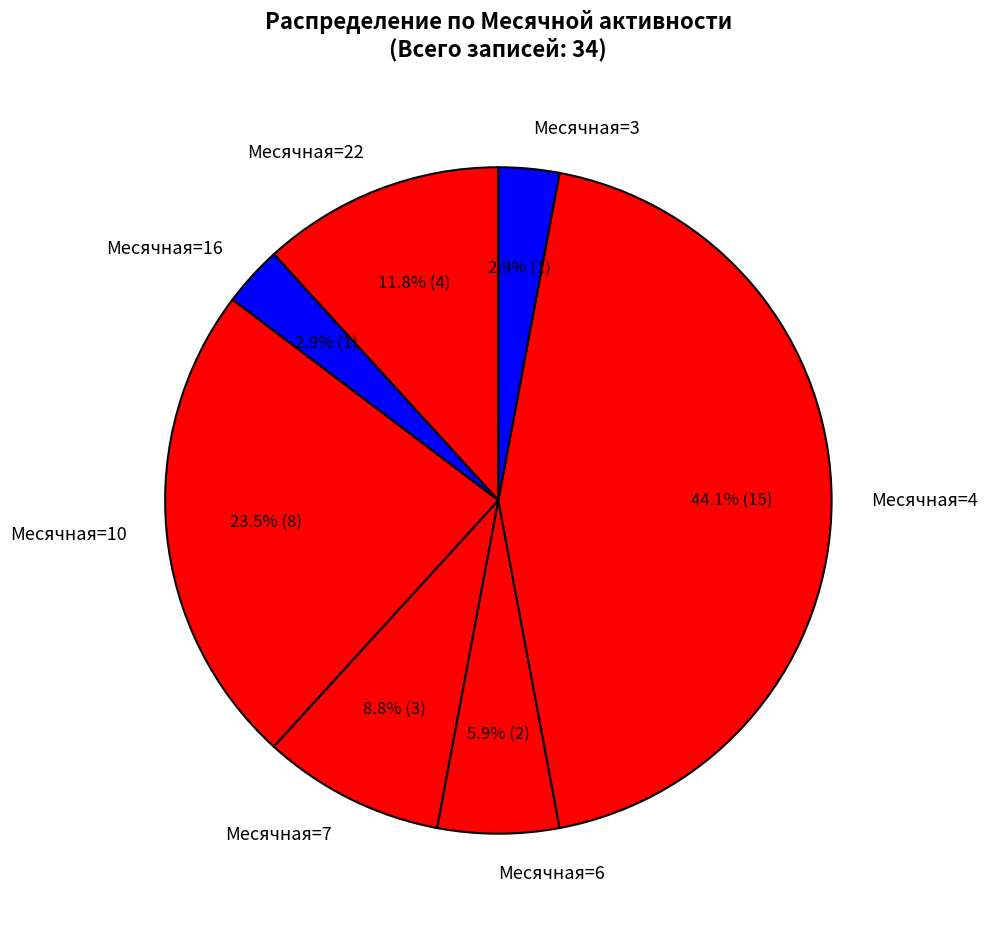

Is the sum of Месячная=16 and Месячная=10 greater than half?

No